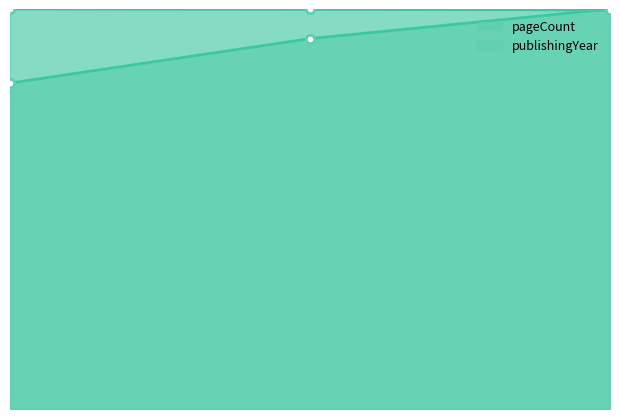

Which series has the widest spread of values?

pageCount